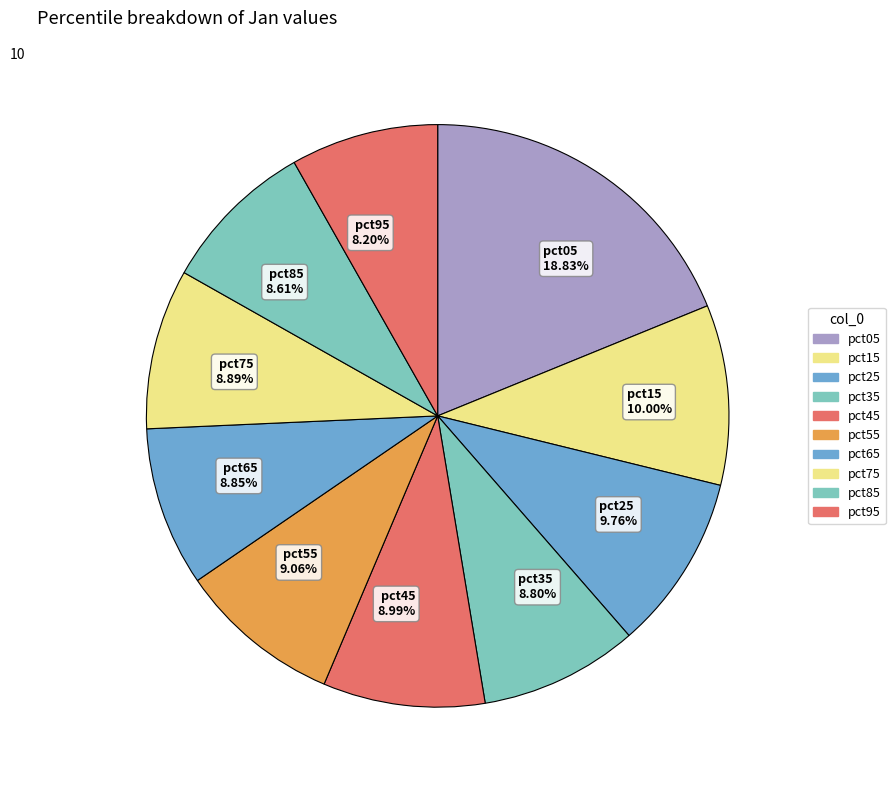

What is the largest slice in the pie chart?

pct05